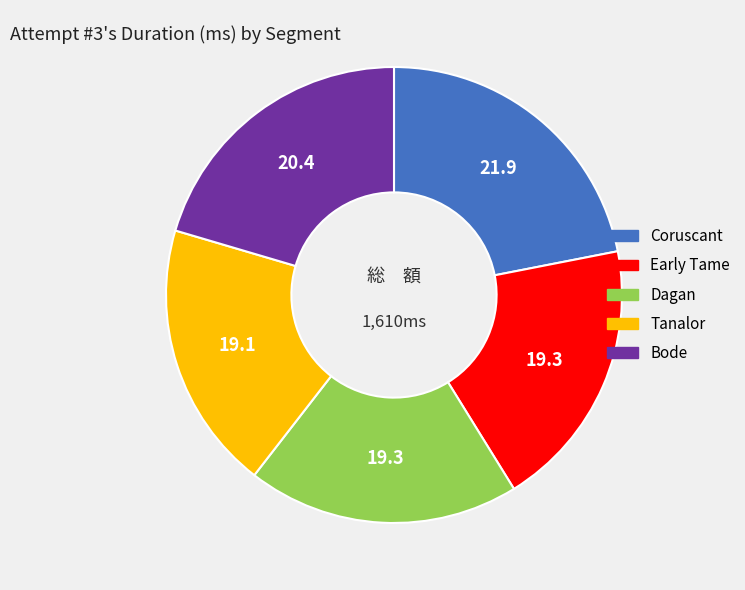

Combined, do Coruscant and Dagan account for over 50%?

No